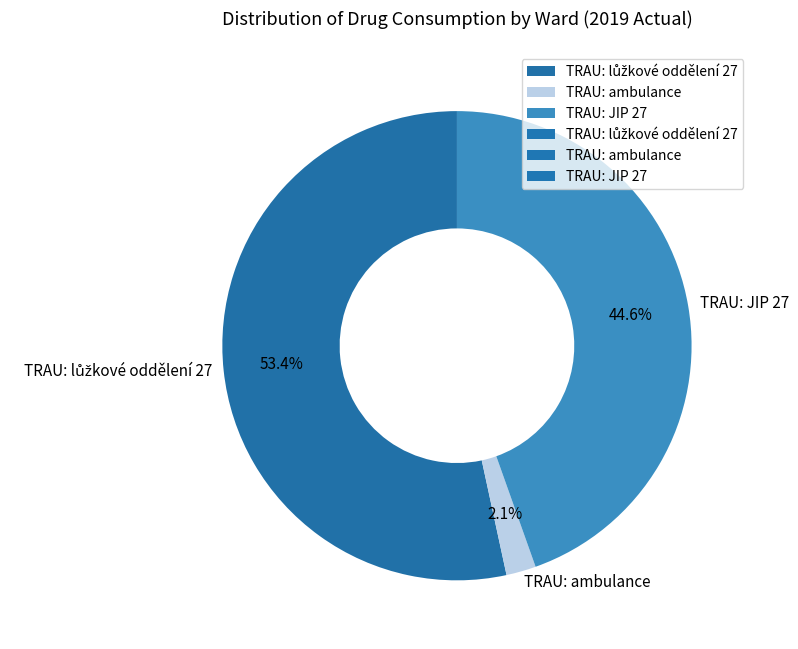

What portion of the pie excludes TRAU: JIP 27?

55.4%